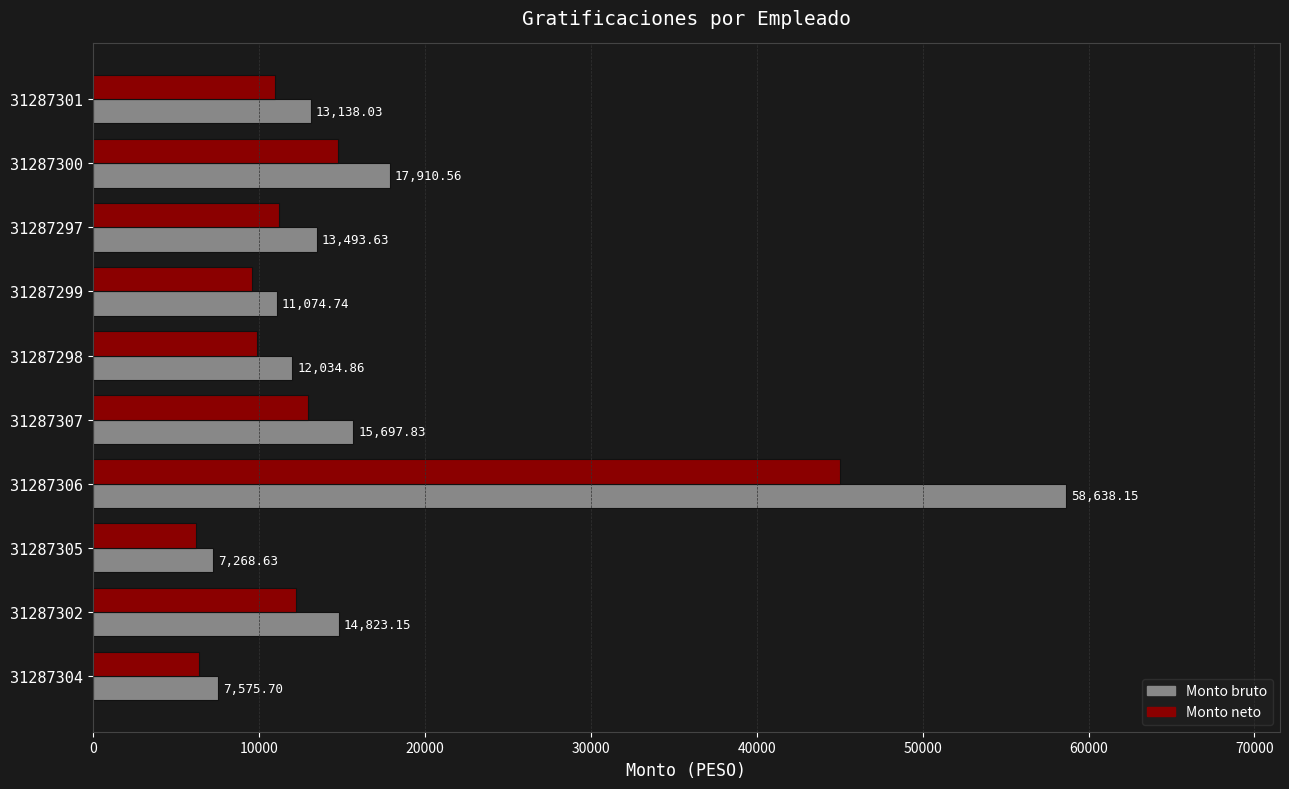

Which series has the largest total across all categories?

Monto bruto